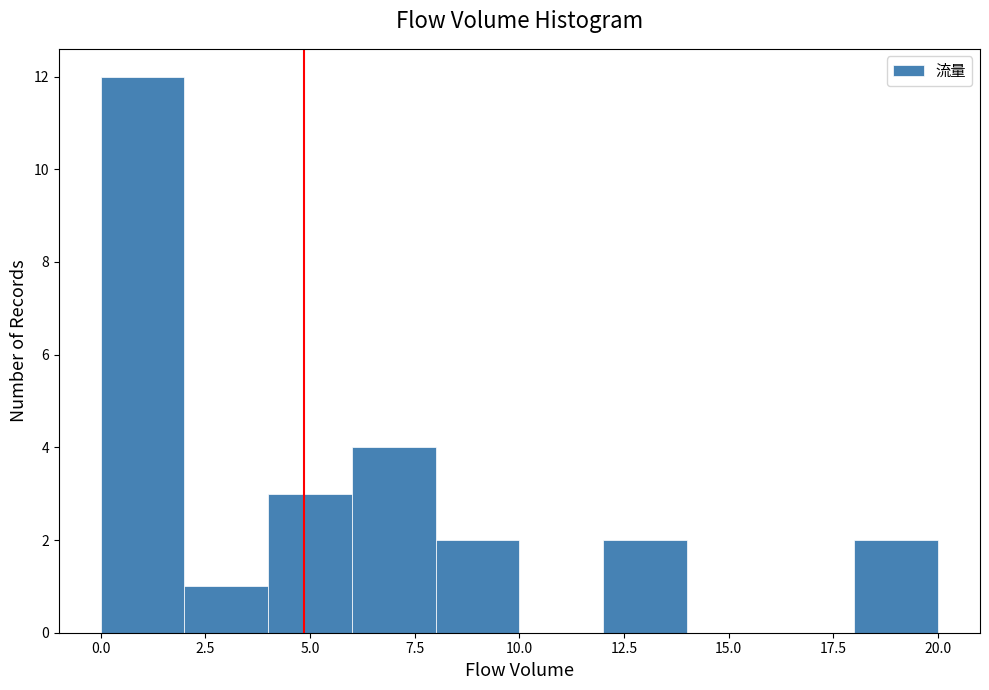

Reading left to right, transcribe this chart: for each bar, give the range it covers on the x-axis and its height. The values are not printed on the chart, so give them approximately, as read against the axis.

0 to 2: 12
2 to 4: 1
4 to 6: 3
6 to 8: 4
8 to 10: 2
10 to 12: 0
12 to 14: 2
14 to 16: 0
16 to 18: 0
18 to 20: 2